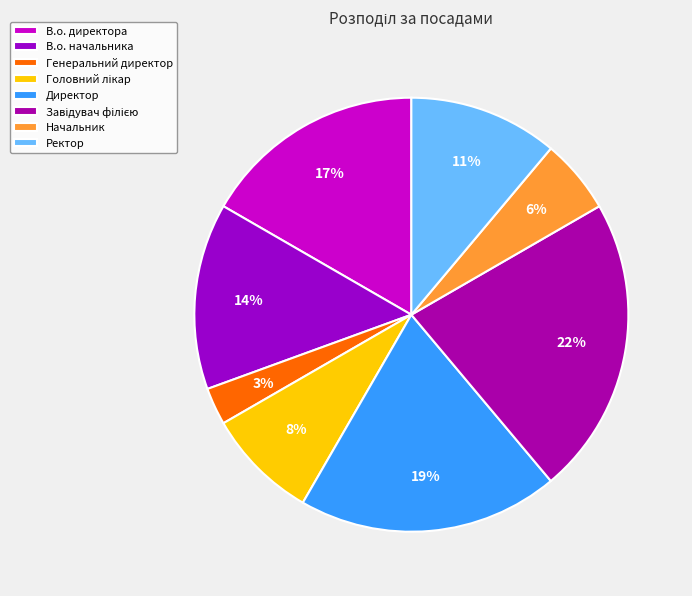

Do Начальник and Головний лікар together represent more than half of the pie?

No